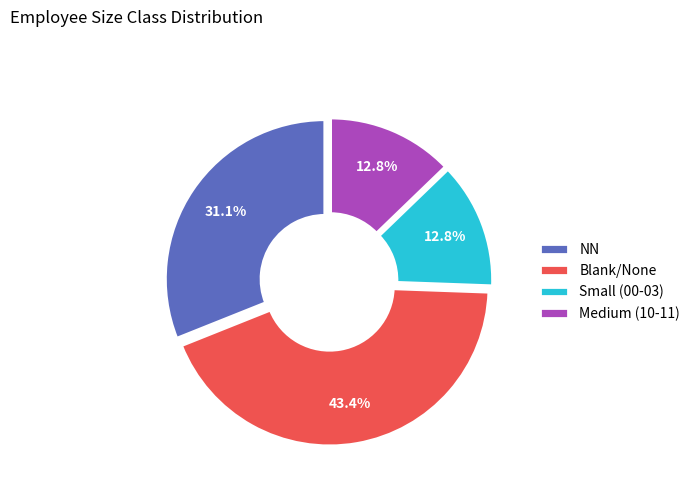

To the nearest percent, what is the average slice percentage?

25%